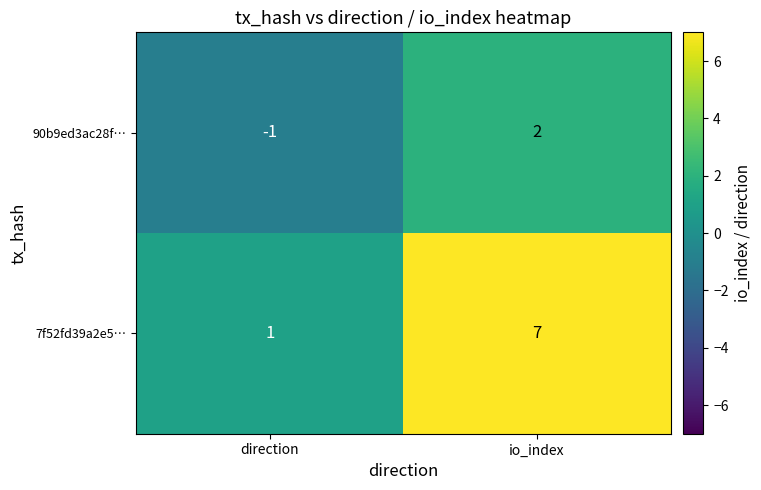

What is the sum of all 7f52fd39a2e5… values?

8